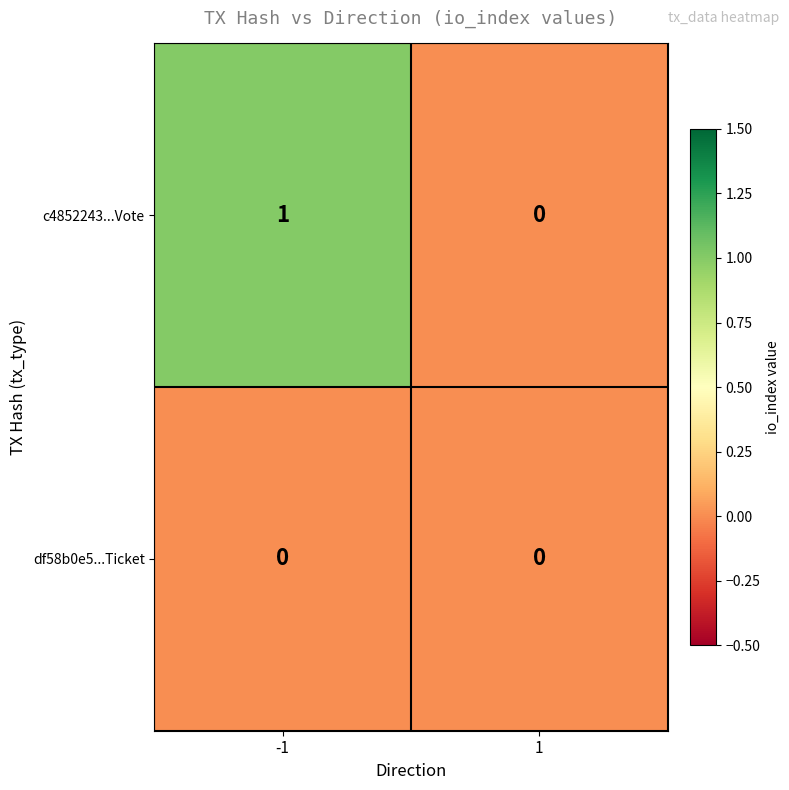

Reading left to right, what are all the values shown in this chart?

c4852243...Vote: -1=1	1=0
df58b0e5...Ticket: -1=0	1=0